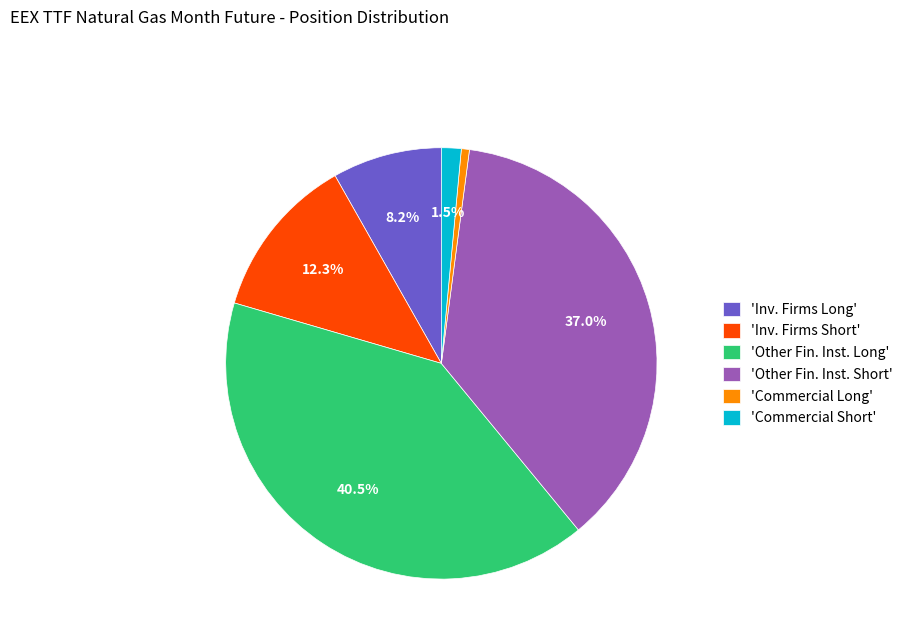

Approximately how many times larger is the value at 'Inv. Firms Short' compared to 'Other Fin. Inst. Long'?

0.3